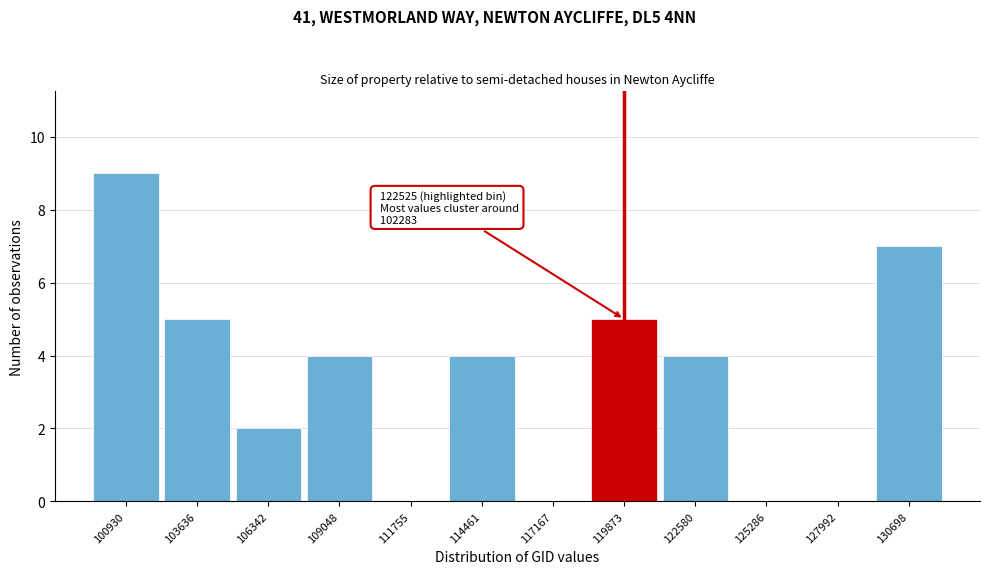

Reading right to left, transcribe all the data shown in this chart.

130698=7	127992=0	125286=0	122580=4	119873=5	117167=0	114461=4	111755=0	109048=4	106342=2	103636=5	100930=9